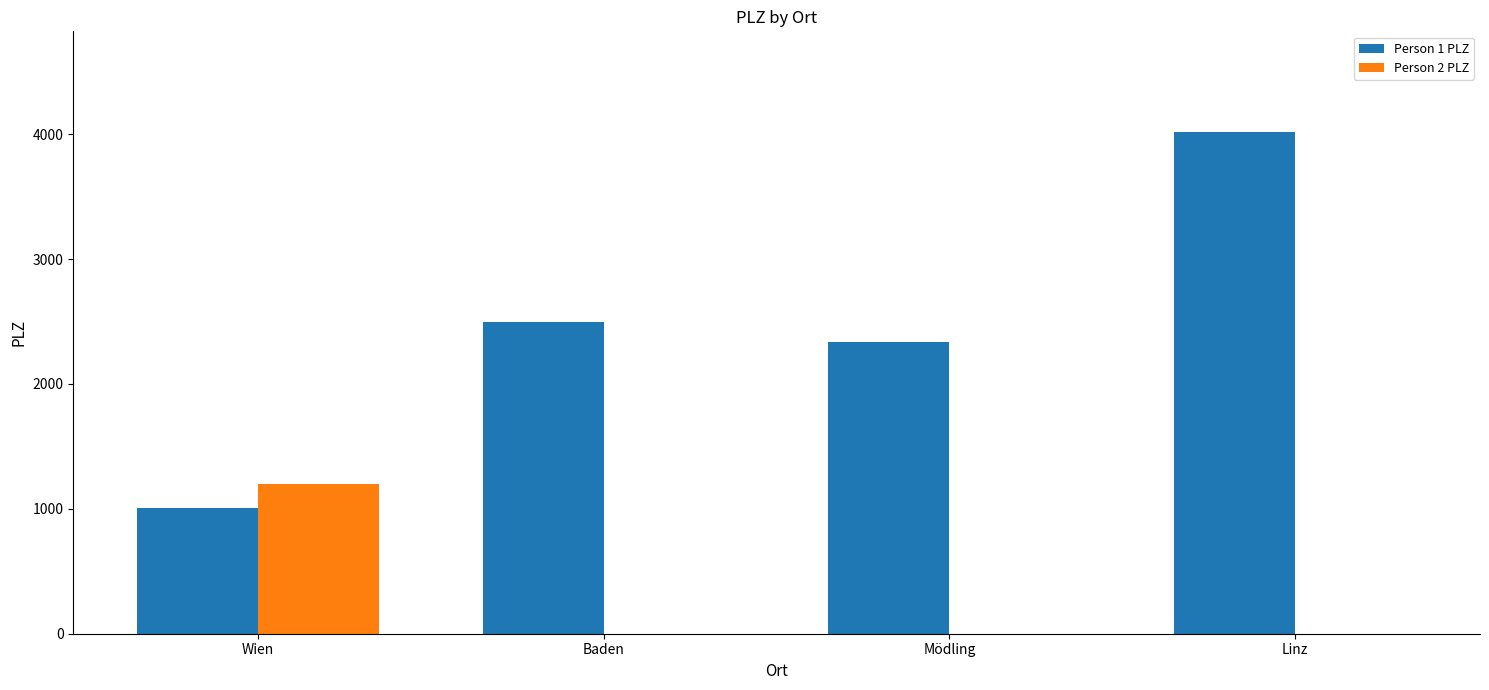

Is it true that Person 2 PLZ equals 728 at Linz?

False